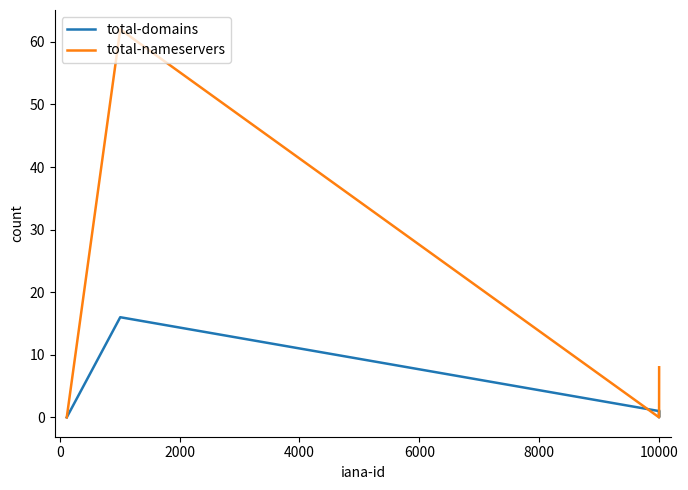

What is the greatest value displayed?

62